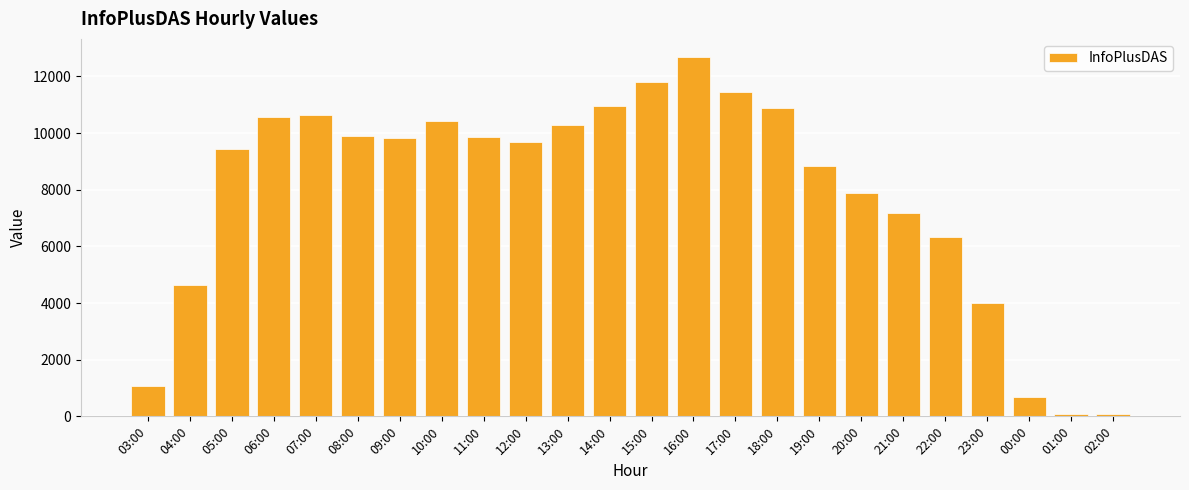

What is the change in value from 13:00 to 14:00?

+674